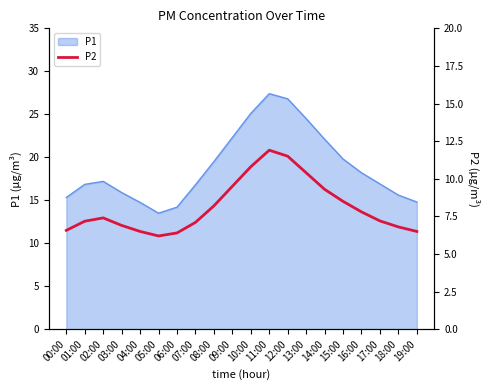

At which label is the value closest to 9?

14:00